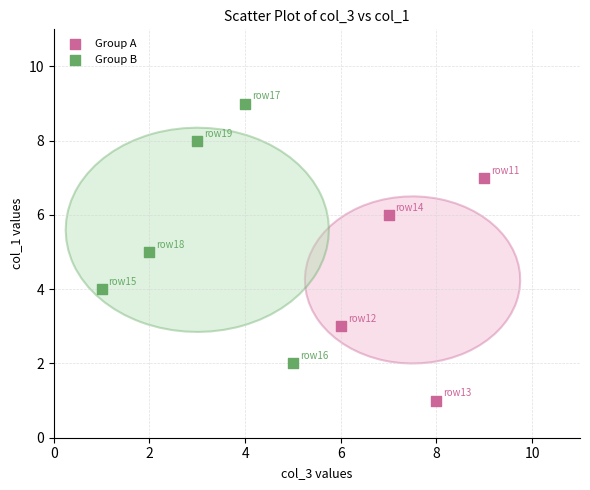

Which series reaches the minimum Y coordinate?

Group A